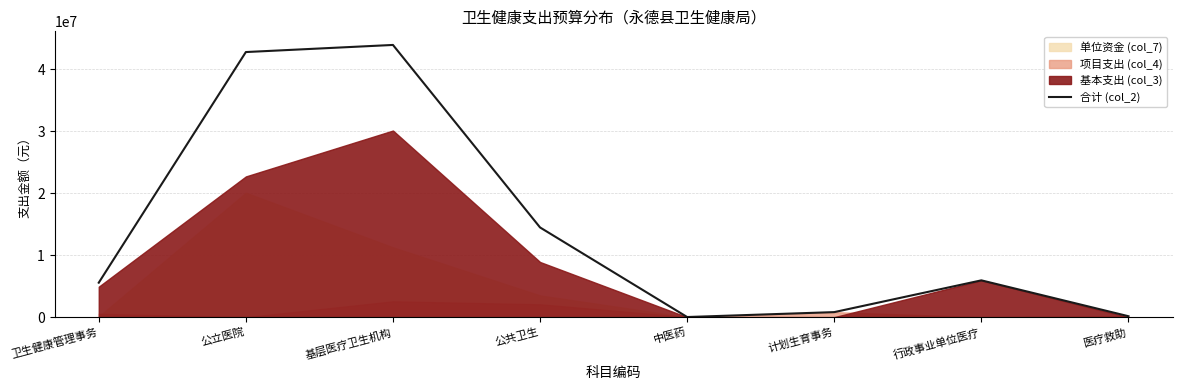

How many values are below 5940214?

4